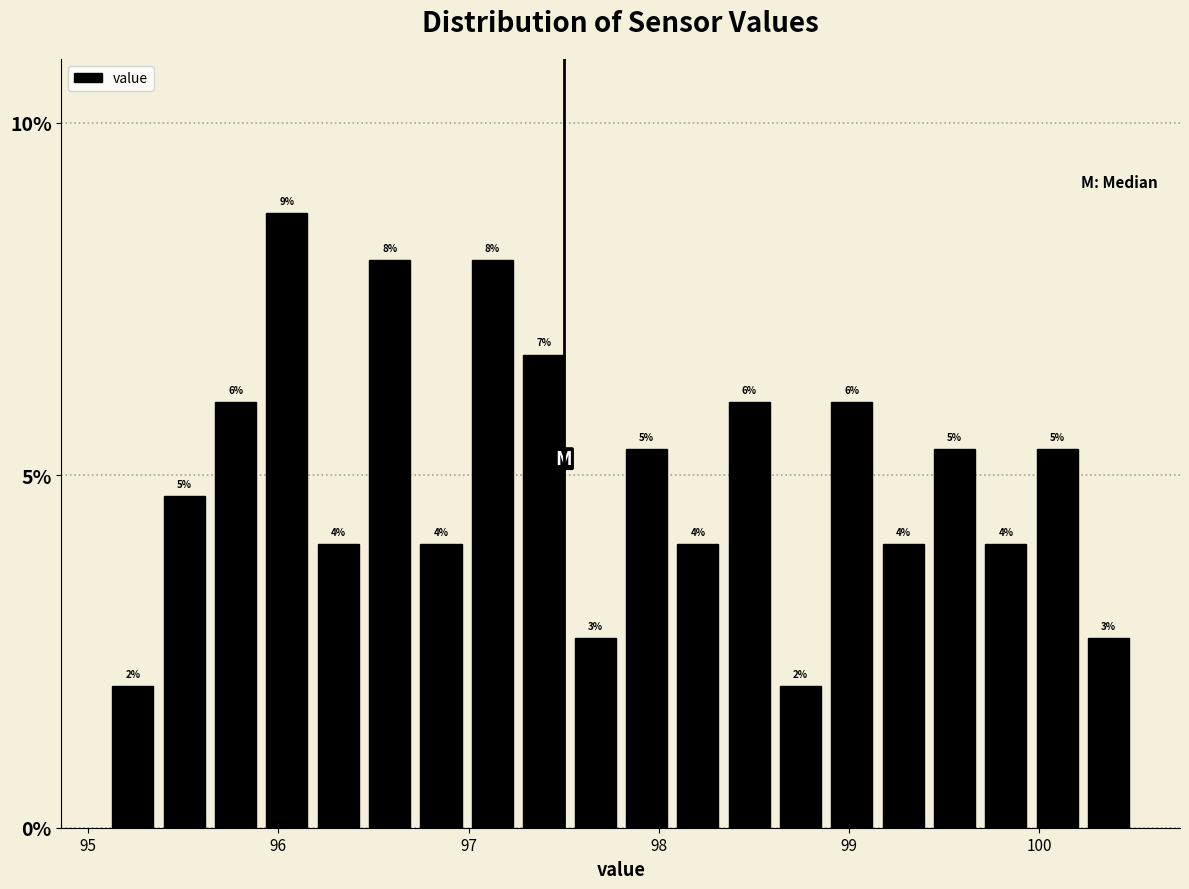

Around what value on the x-axis is the tallest bar? Give the approximate position of its centre, as read against the axis.

96.0